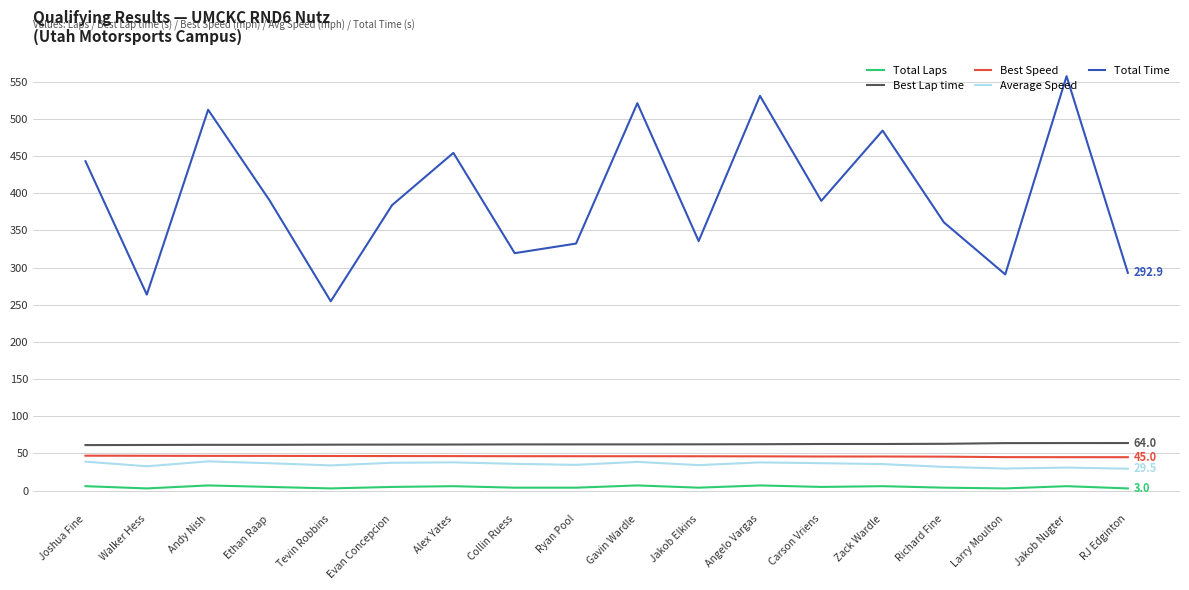

Is it true that Best Lap time equals 62.7 at Zack Wardle?

True